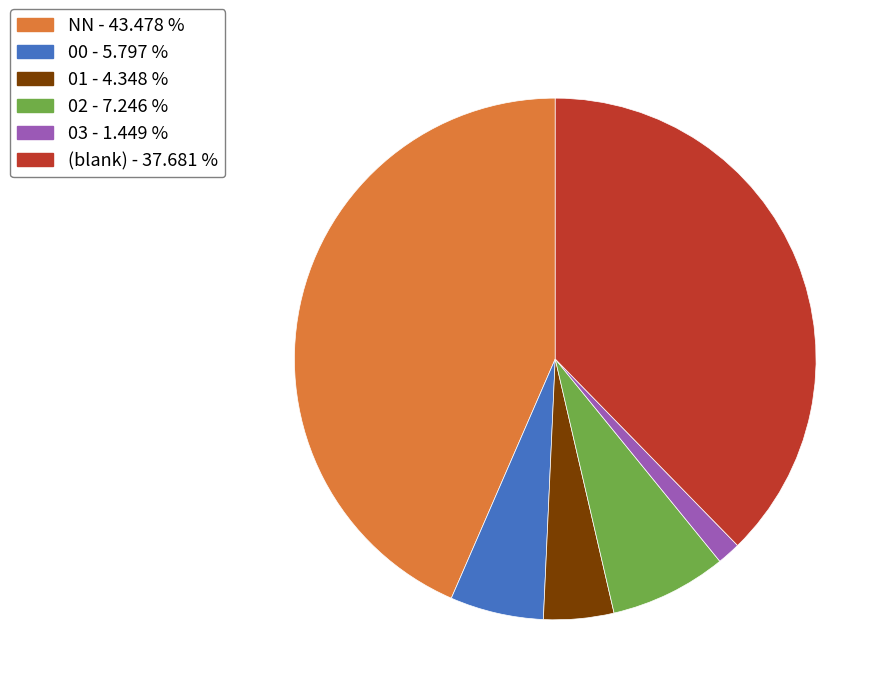

Is there any slice that represents more than half of the pie?

No